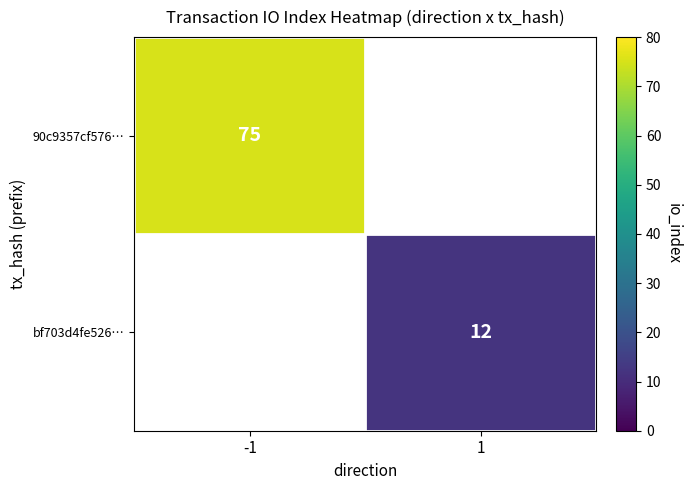

Is it true that 90c9357cf576… equals 44 at -1?

False